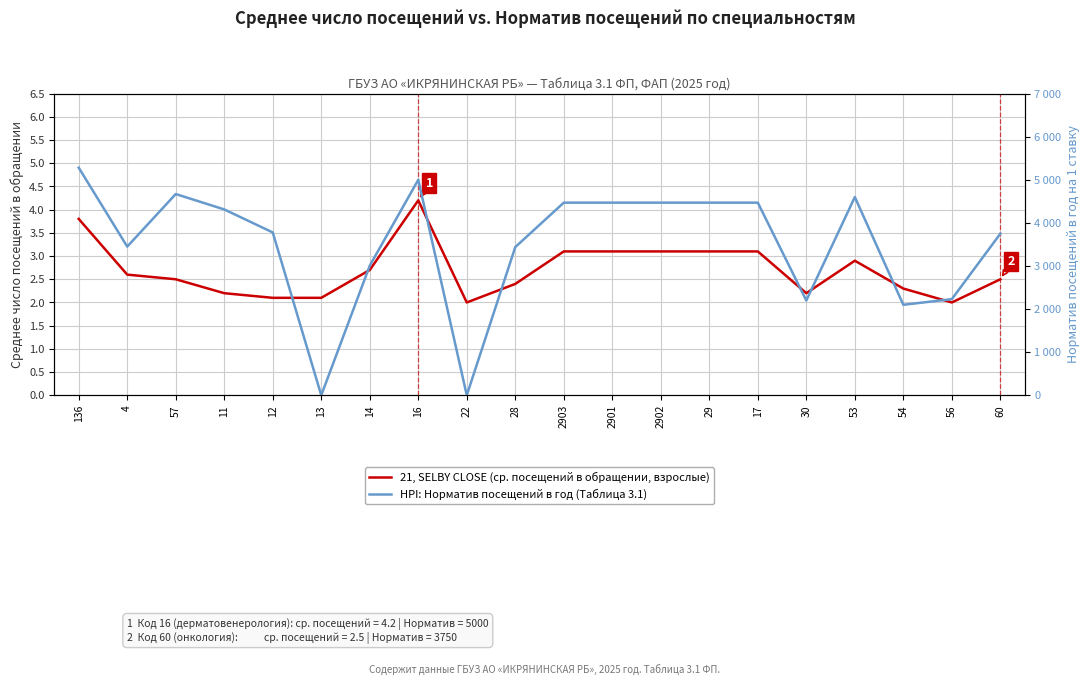

What is the difference between the maximum and minimum values in the HPI: Норматив посещений в год (Таблица 3.1) series?

5282.0